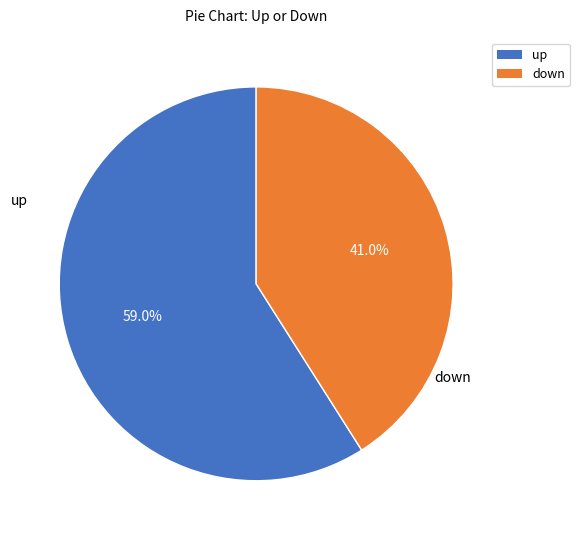

To the nearest percent, what portion does up represent?

59%